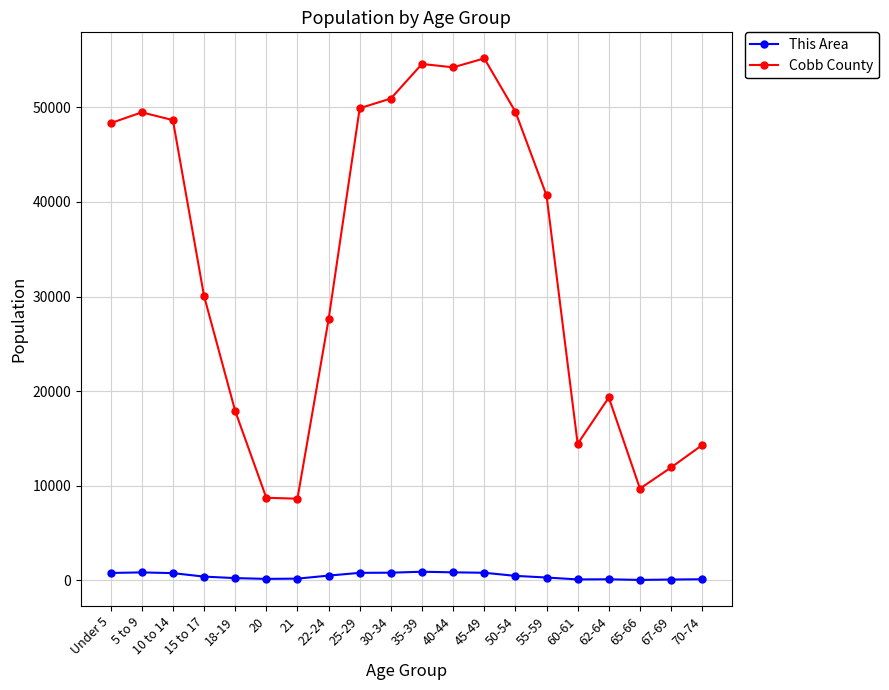

List the series in order of their peak value, lowest first.

This Area, Cobb County